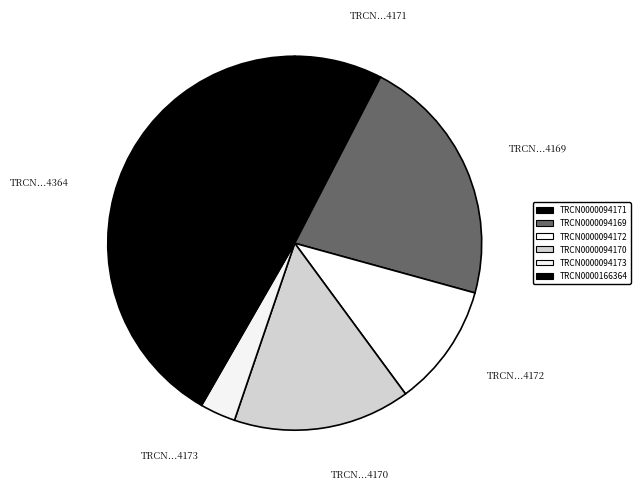

Is TRCN0000094170 the majority of the pie?

No